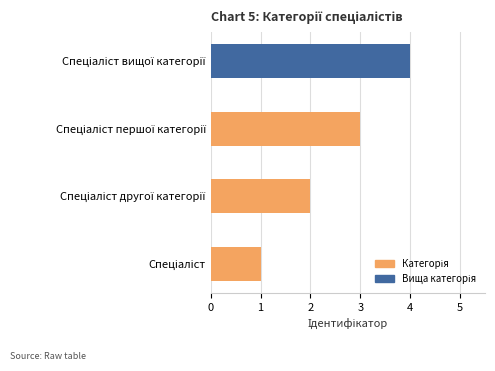

What is the minimum value shown in the chart?

1